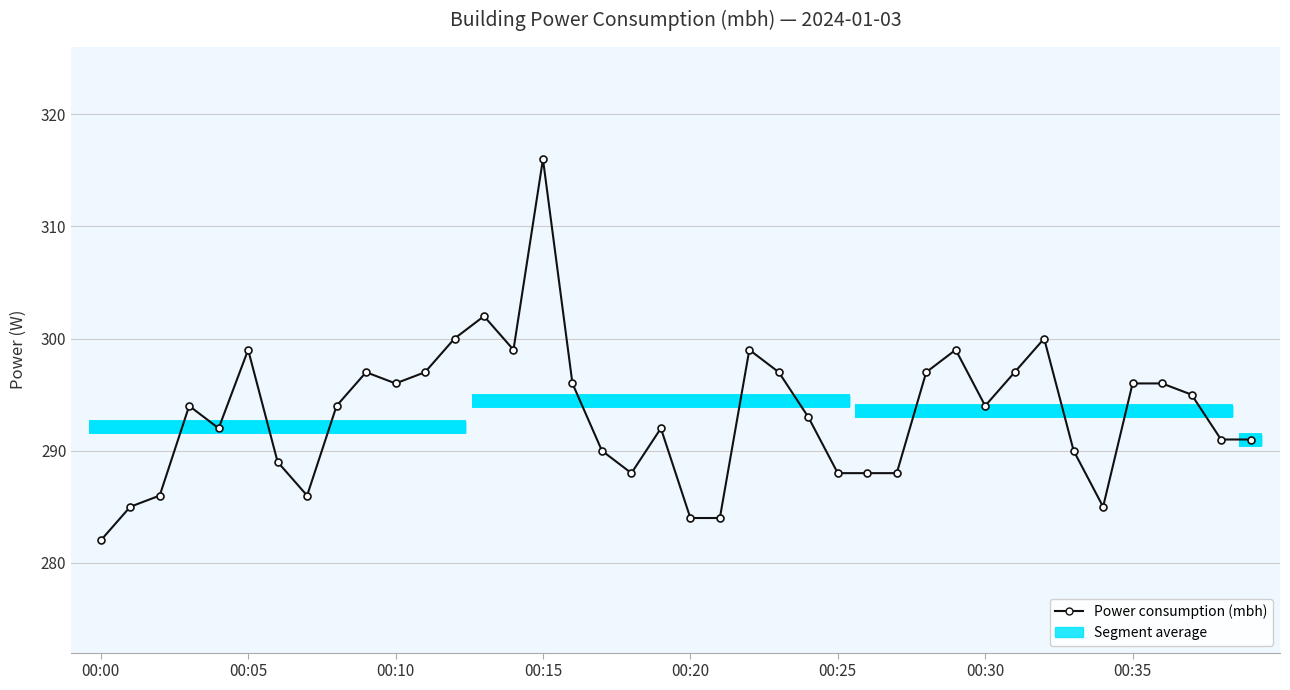

How many lines are shown in the chart?

1